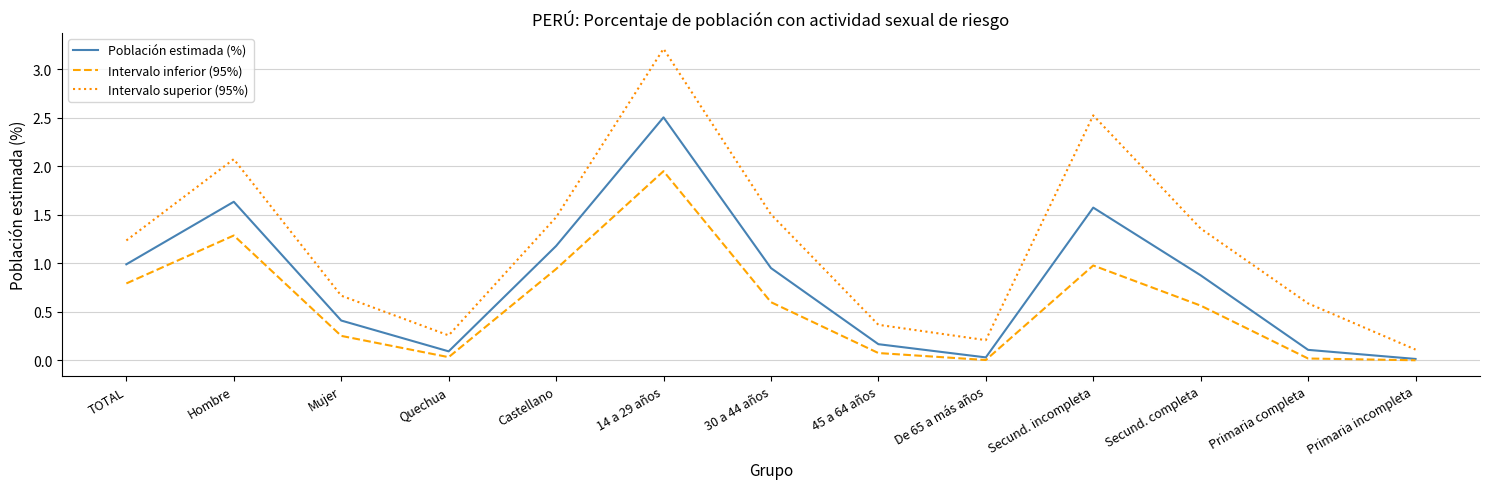

At which category does Intervalo inferior (95%) reach its first local valley?

Quechua